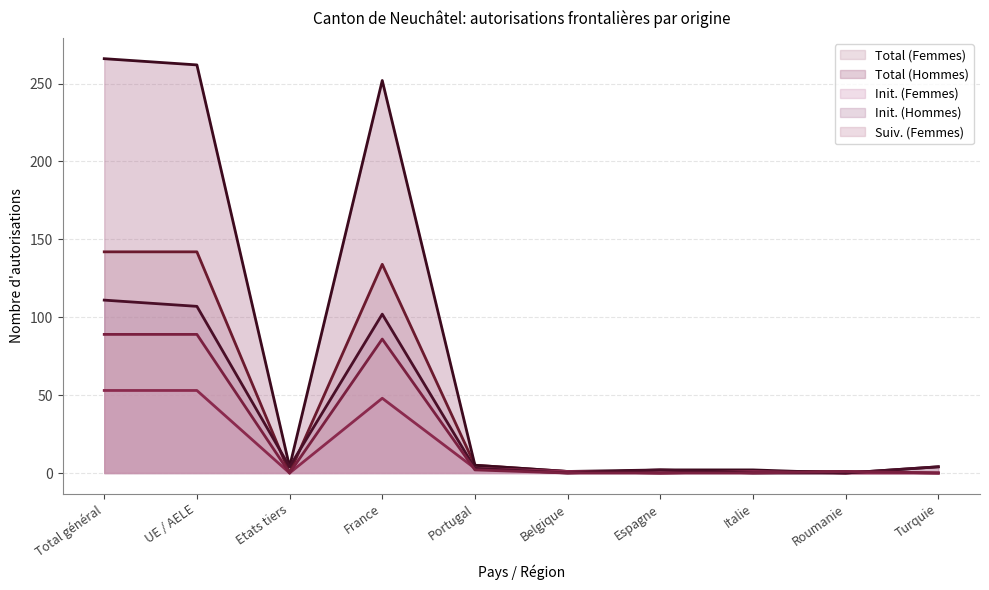

List the labels in order of Init. (Femmes) value, smallest first.

Etats tiers, Espagne, Roumanie, Turquie, Belgique, Italie, Portugal, France, Total général, UE / AELE